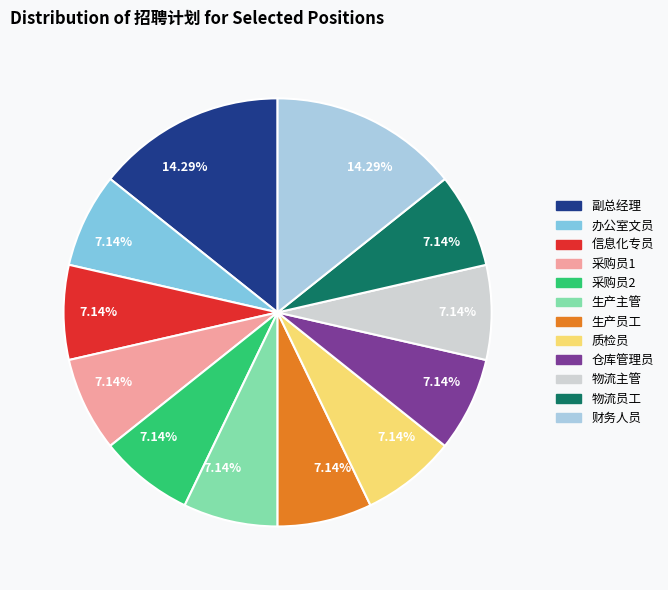

Does any single category account for the majority?

No